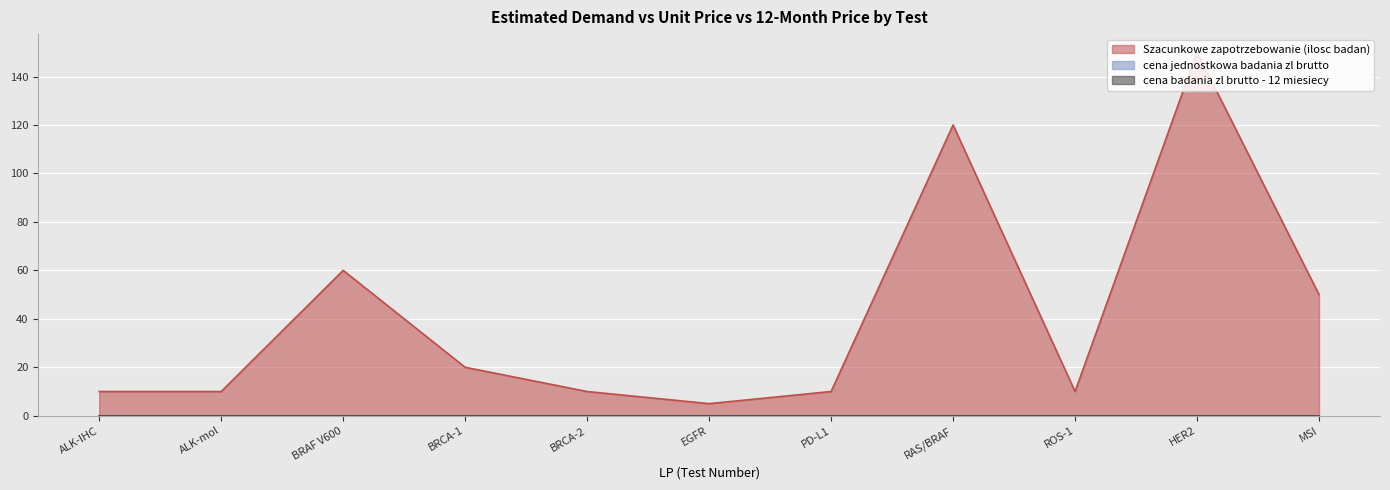

What is the maximum value shown in the chart?

150